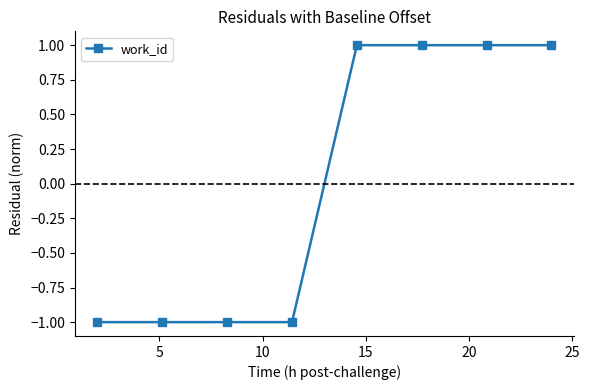

Does the chart display data point markers on the line(s)?

Yes